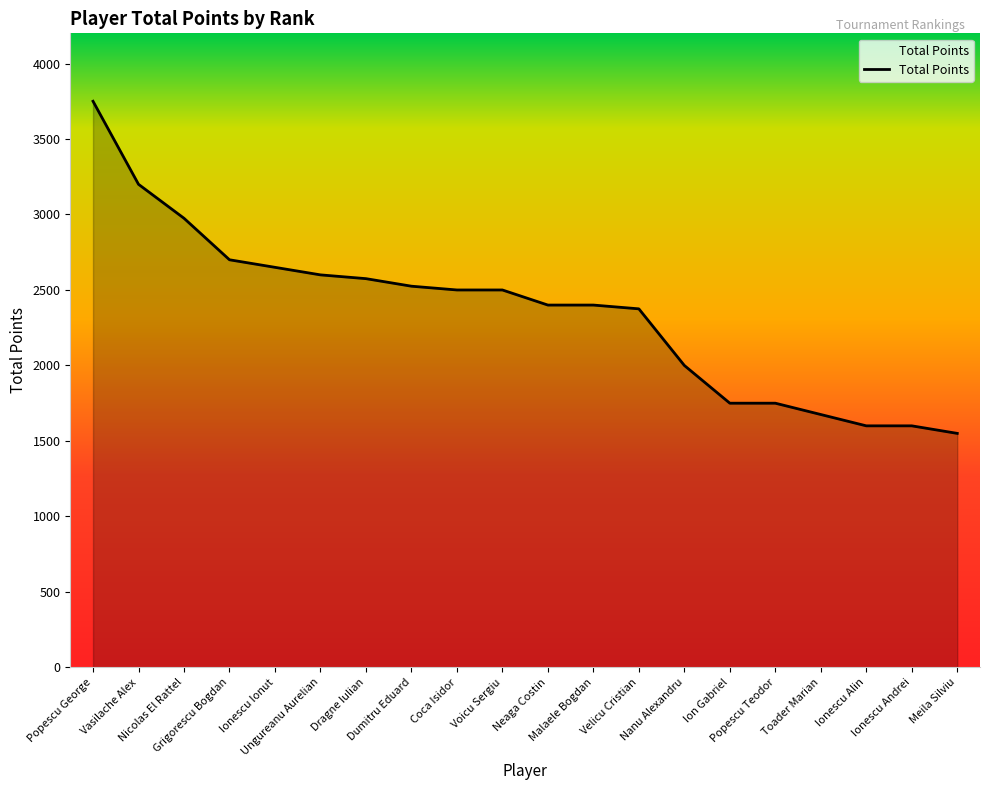

Reading left to right, list all the values displayed in this chart.

3750	3200	2975	2700	2650	2600	2575	2525	2500	2500	2400	2400	2375	2000	1750	1750	1675	1600	1600	1550